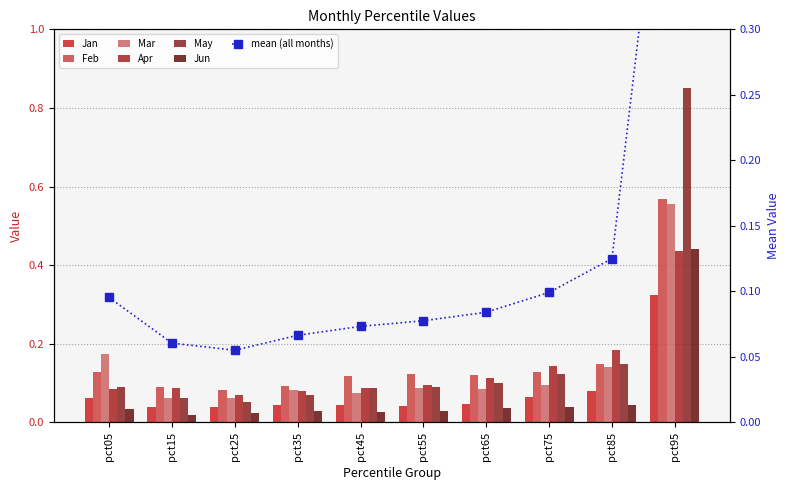

Which series changed the most between pct15 and pct35?

Mar